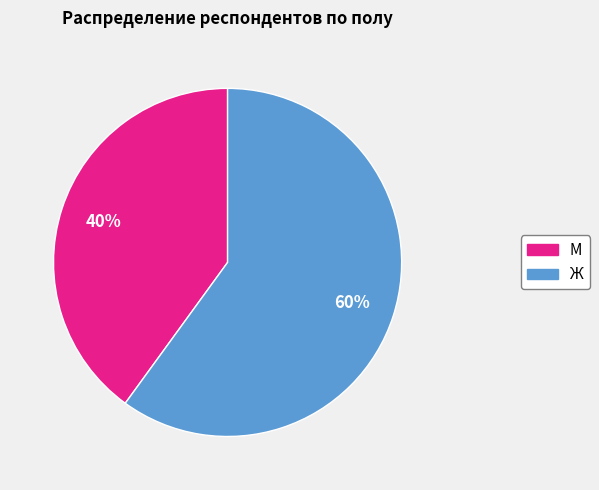

How many slices are in this pie chart?

2